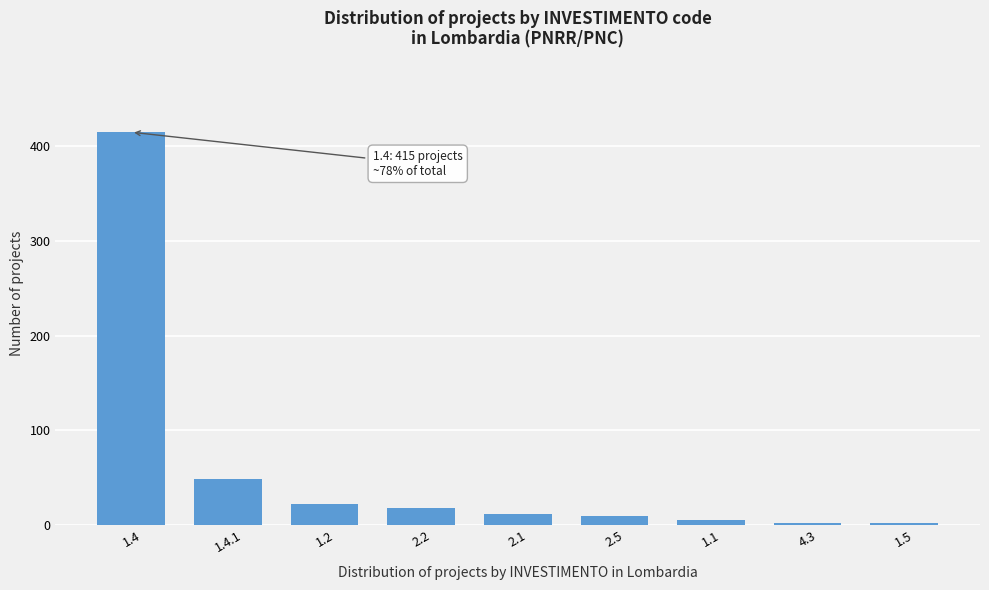

Reading left to right, extract all data points from this chart.

415	48	22	18	12	9	5	2	2